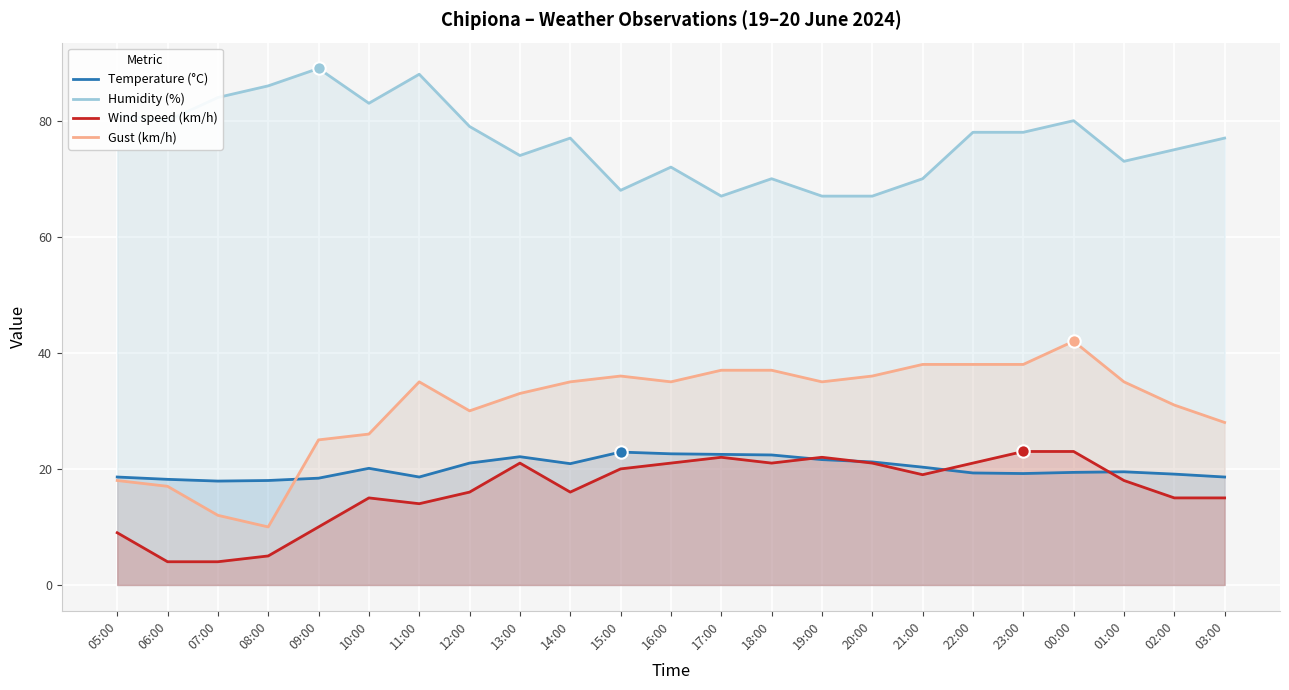

Which series has the largest total across all categories?

Humidity (%)